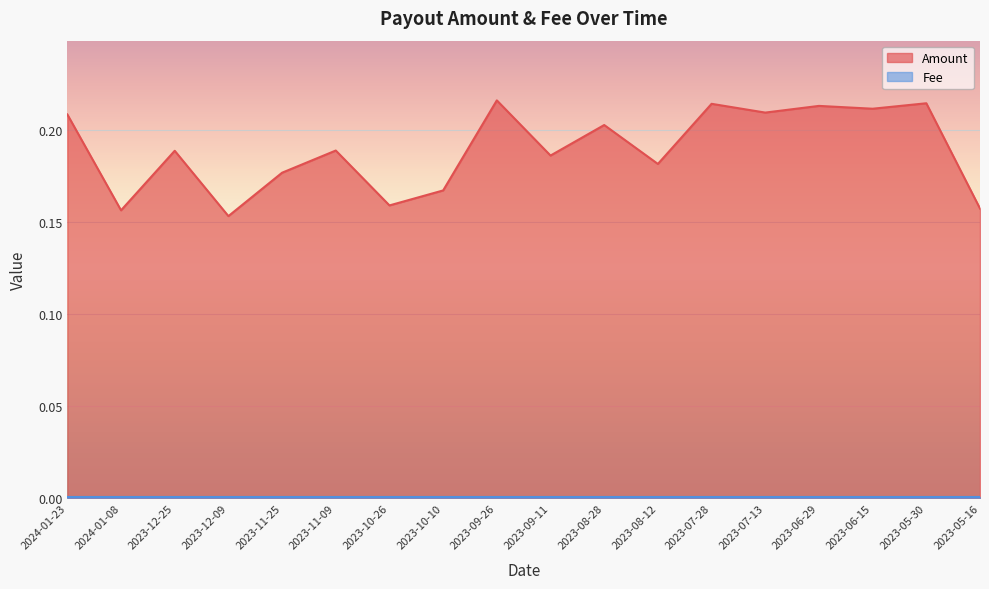

Where is the data nearest to the value 0?

2023-12-09